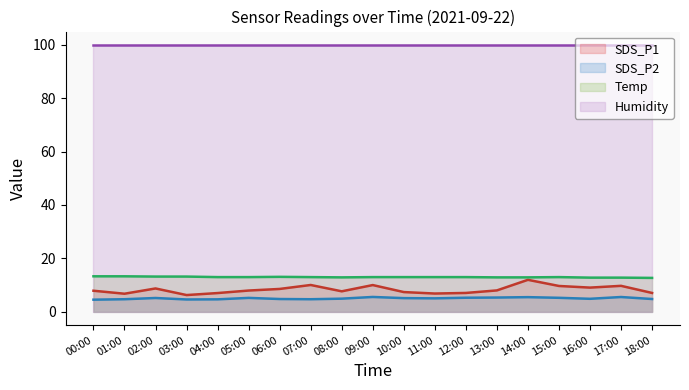

In SDS_P2, how many points are higher than both neighbors (excluding endpoints)?

5